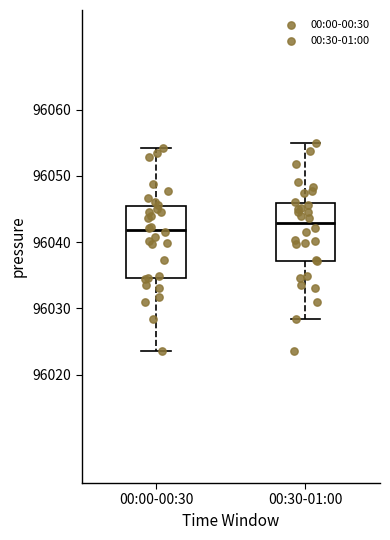

Which box's median line is the highest?

00:30-01:00